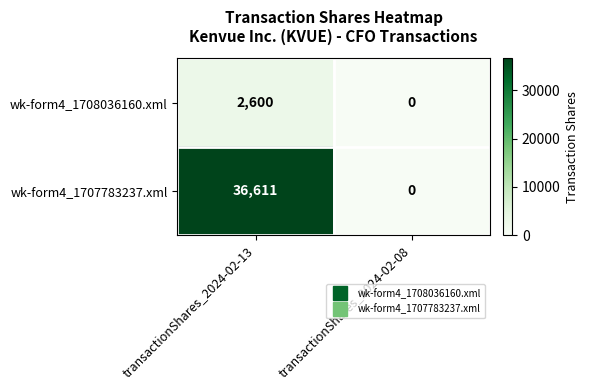

What is the total value across all series at transactionShares_2024-02-13?

39211